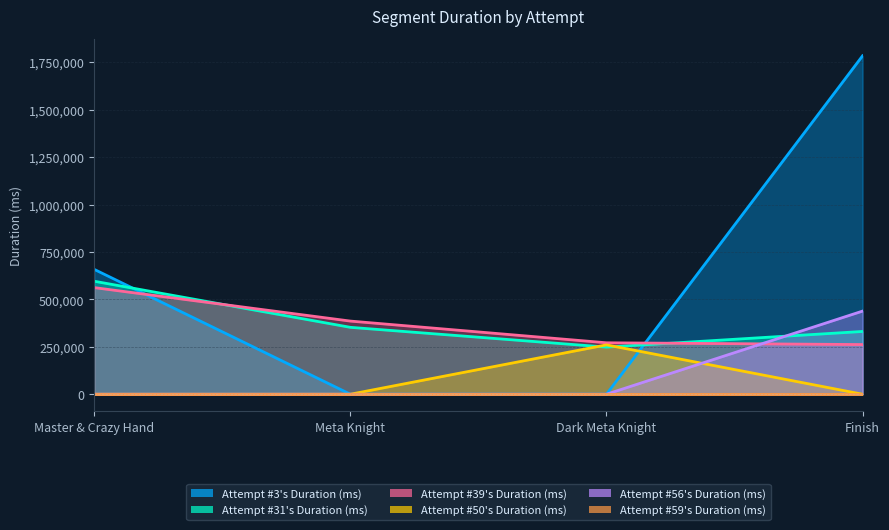

What is the difference between the maximum and minimum values in the Attempt #50's Duration (ms) series?

260160